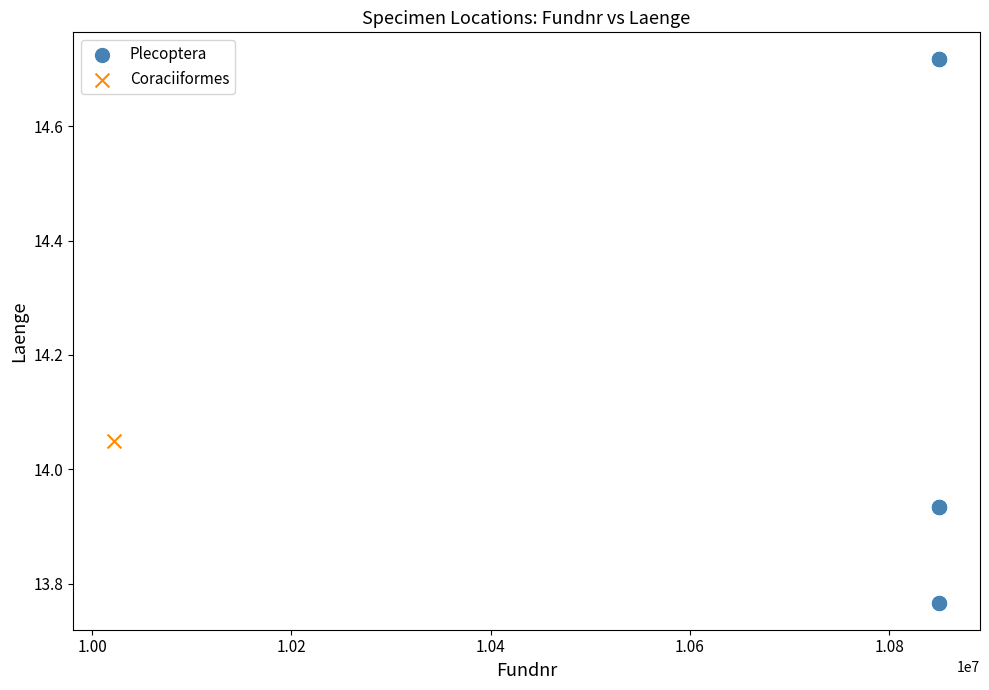

What are all the series names shown in the legend?

Plecoptera, Coraciiformes